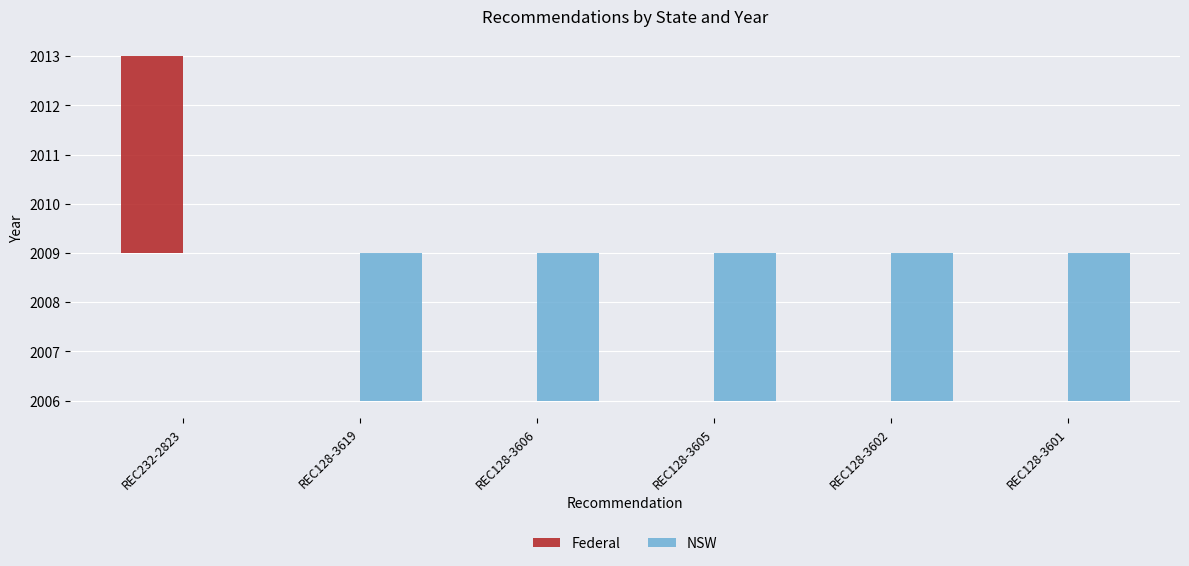

The value of NSW at REC232-2823 is 1. True or false?

False